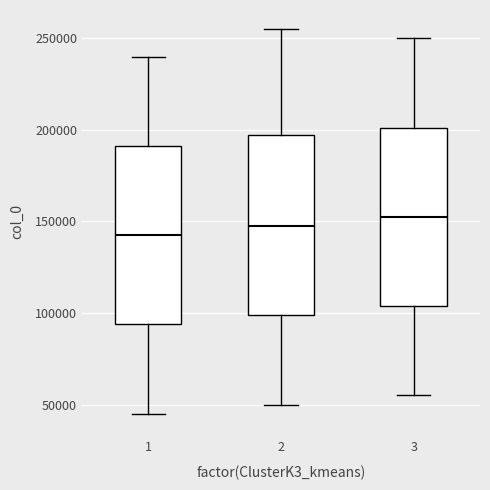

Reading left to right, read every box against the y-axis: the position of its median line, the range the box covers, and the ends of its whiskers. The values are not printed on the chart, so give them approximately, as read against the axis.

1: median 140000, box 95000 to 190000, whiskers 45000 to 240000
2: median 145000, box 100000 to 195000, whiskers 50000 to 255000
3: median 150000, box 105000 to 200000, whiskers 55000 to 250000